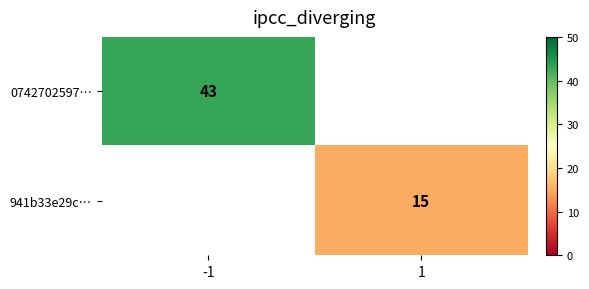

Is it true that 0742702597… equals 65 at -1?

False